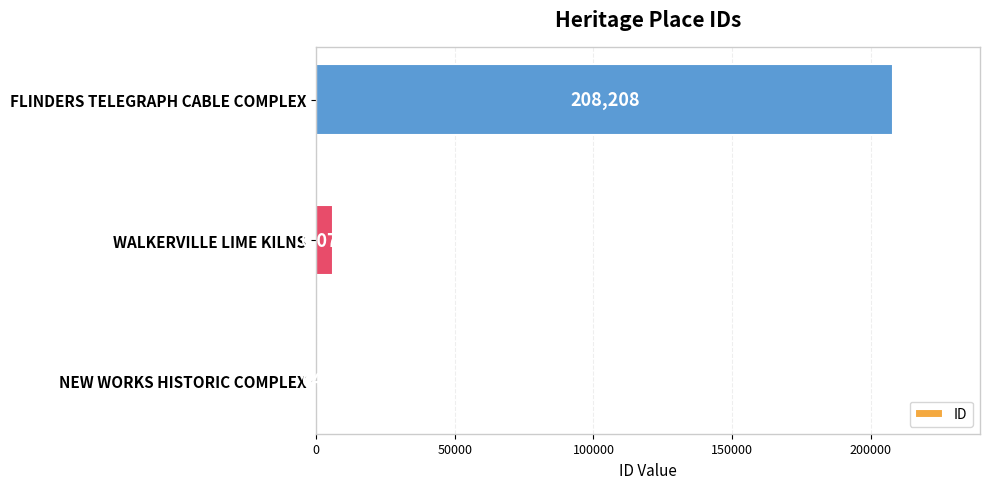

Reading bottom to top, extract all data points from this chart.

NEW WORKS HISTORIC COMPLEX=641	WALKERVILLE LIME KILNS=6076	FLINDERS TELEGRAPH CABLE COMPLEX=208208